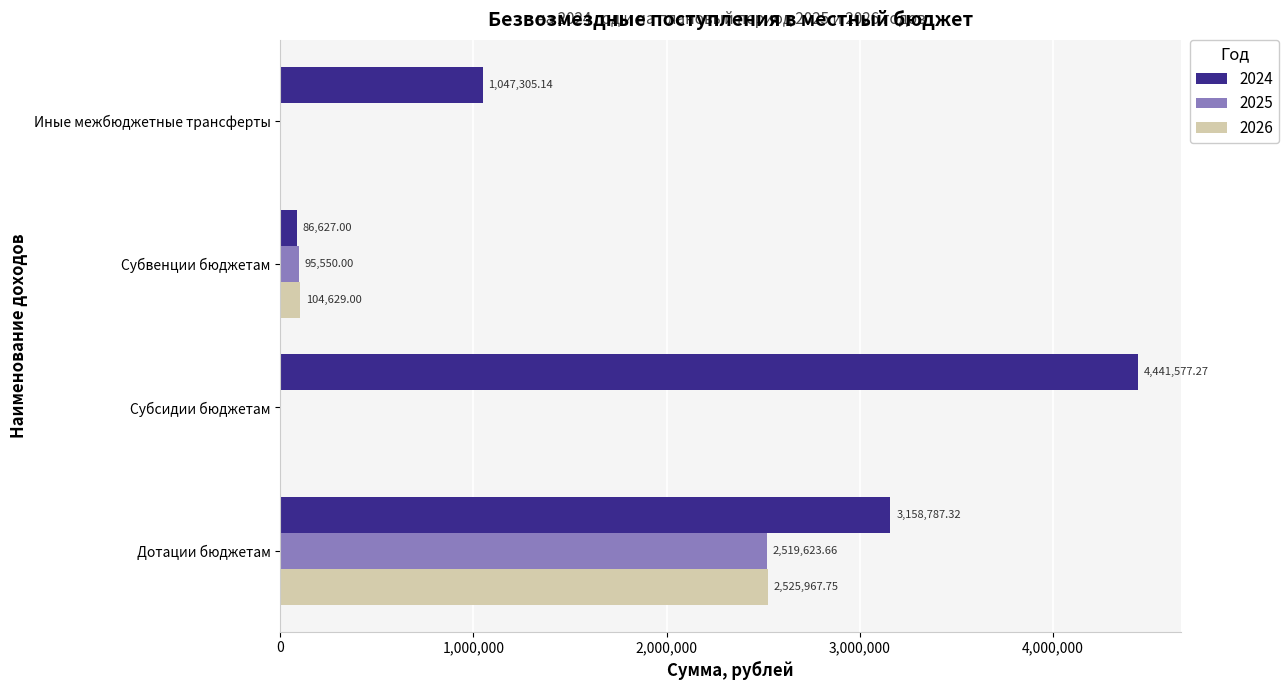

Which category has the highest value across all series?

Субсидии бюджетам